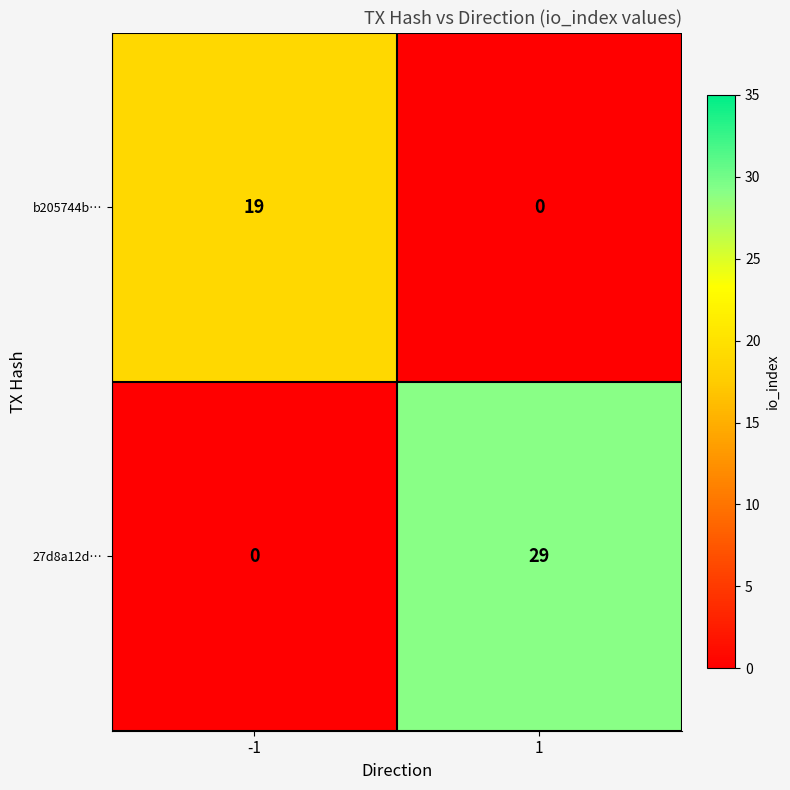

How many series are shown in this chart?

2